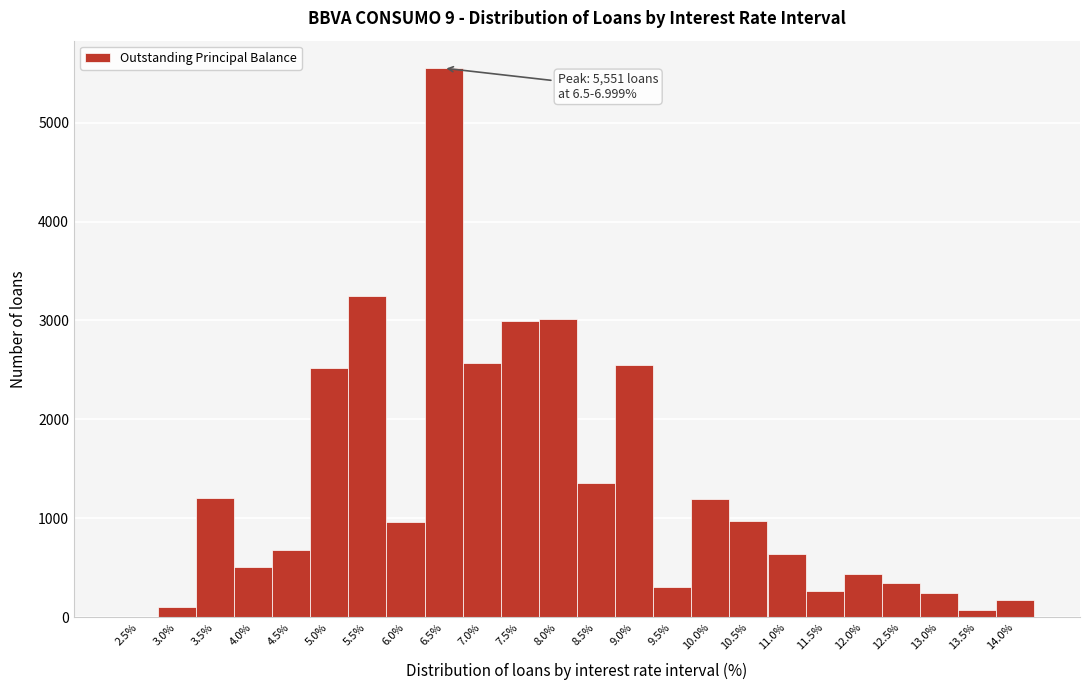

What is the maximum value shown in the chart?

5551